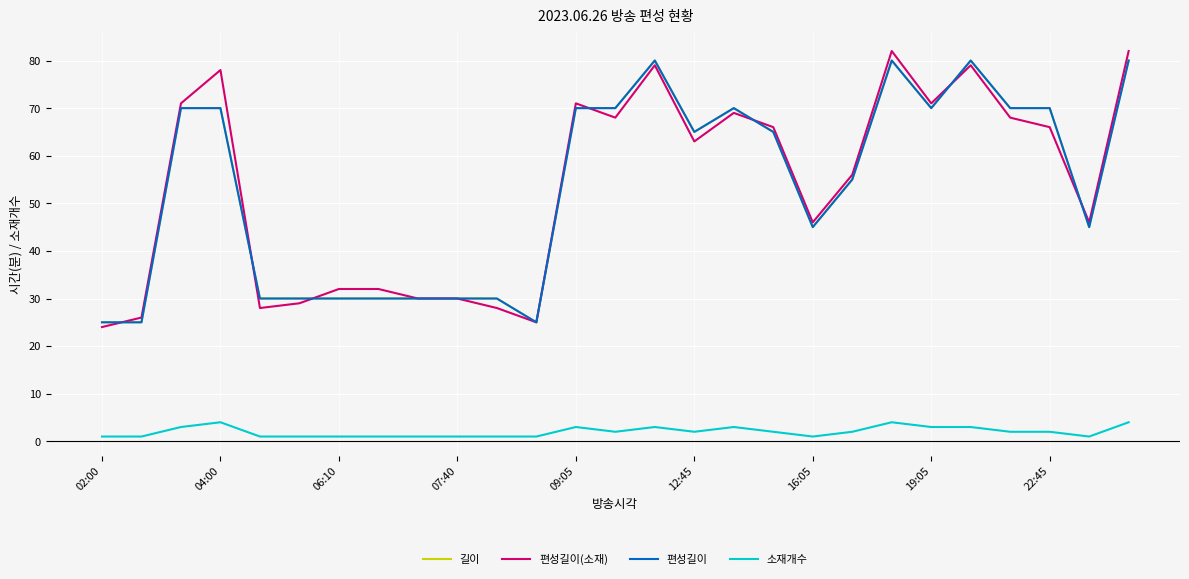

List the series in order of their peak value, lowest first.

소재개수, 길이, 편성길이, 편성길이(소재)